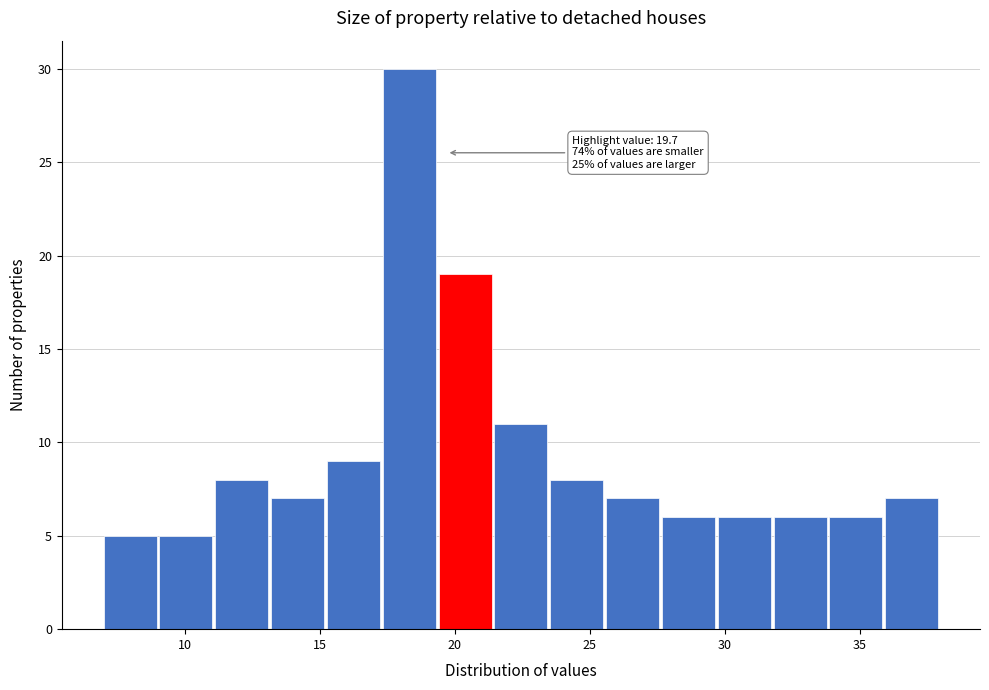

Which range on the x-axis has the tallest bar?

17.5 to 19.5